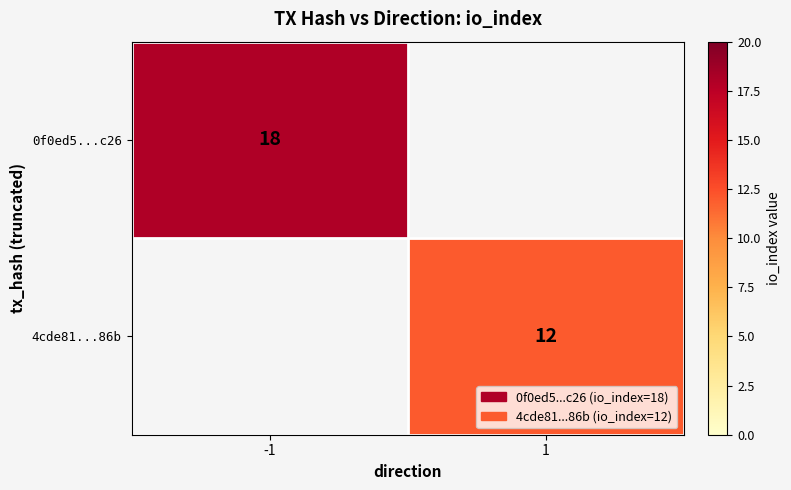

The 0f0ed5...c26 series shows 6 at -1. True or false?

False